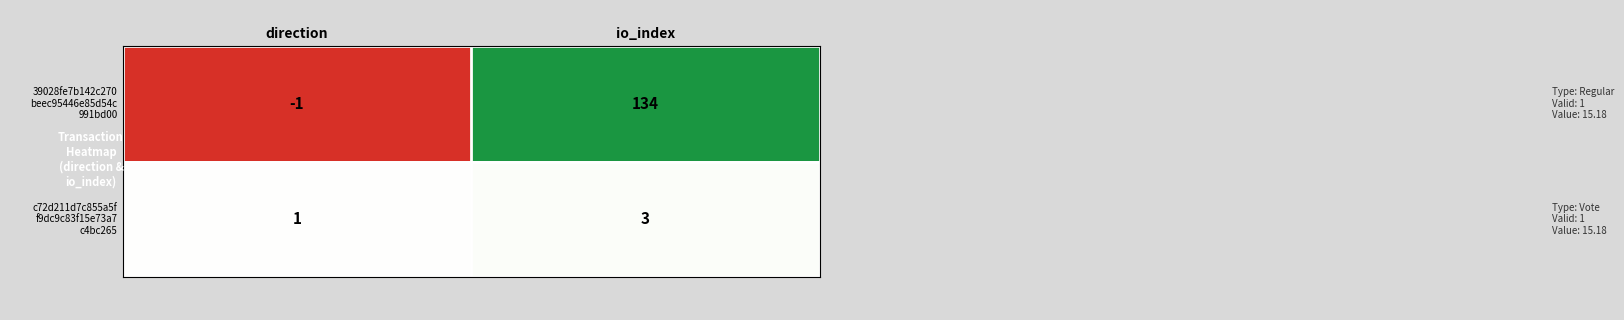

What is the difference between the highest and lowest values at io_index?

131